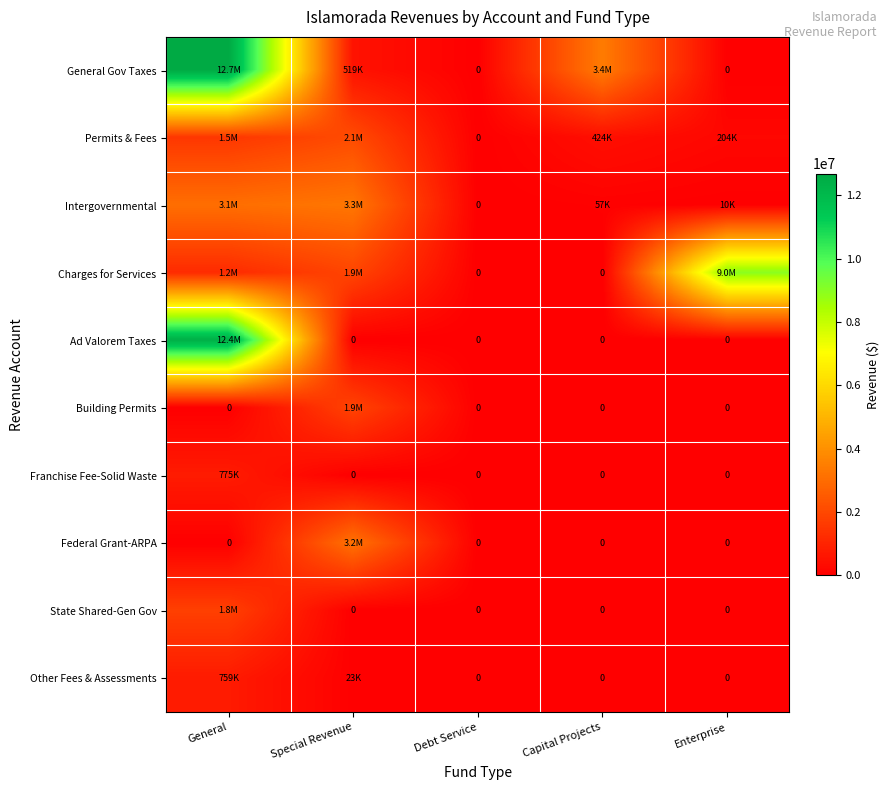

What is the average value of the State Shared-Gen Gov series?

354783